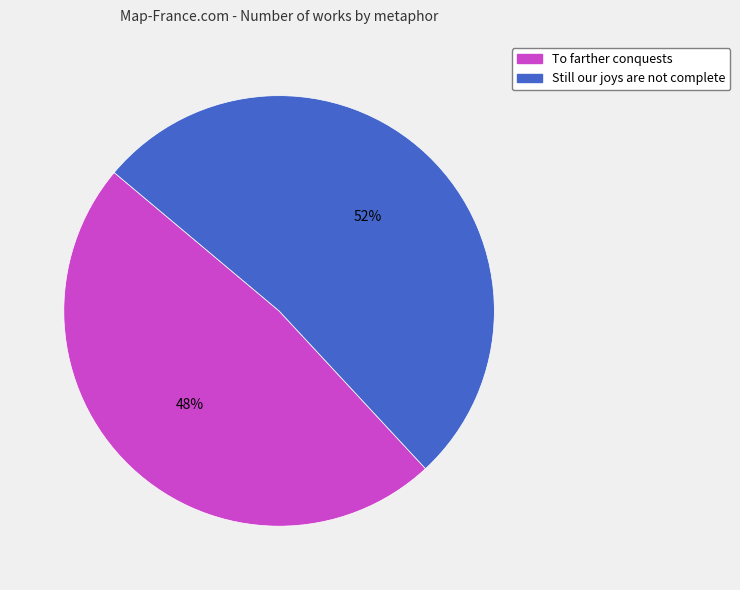

Rank the categories by value from highest to lowest.

Still our joys are not complete, To farther conquests